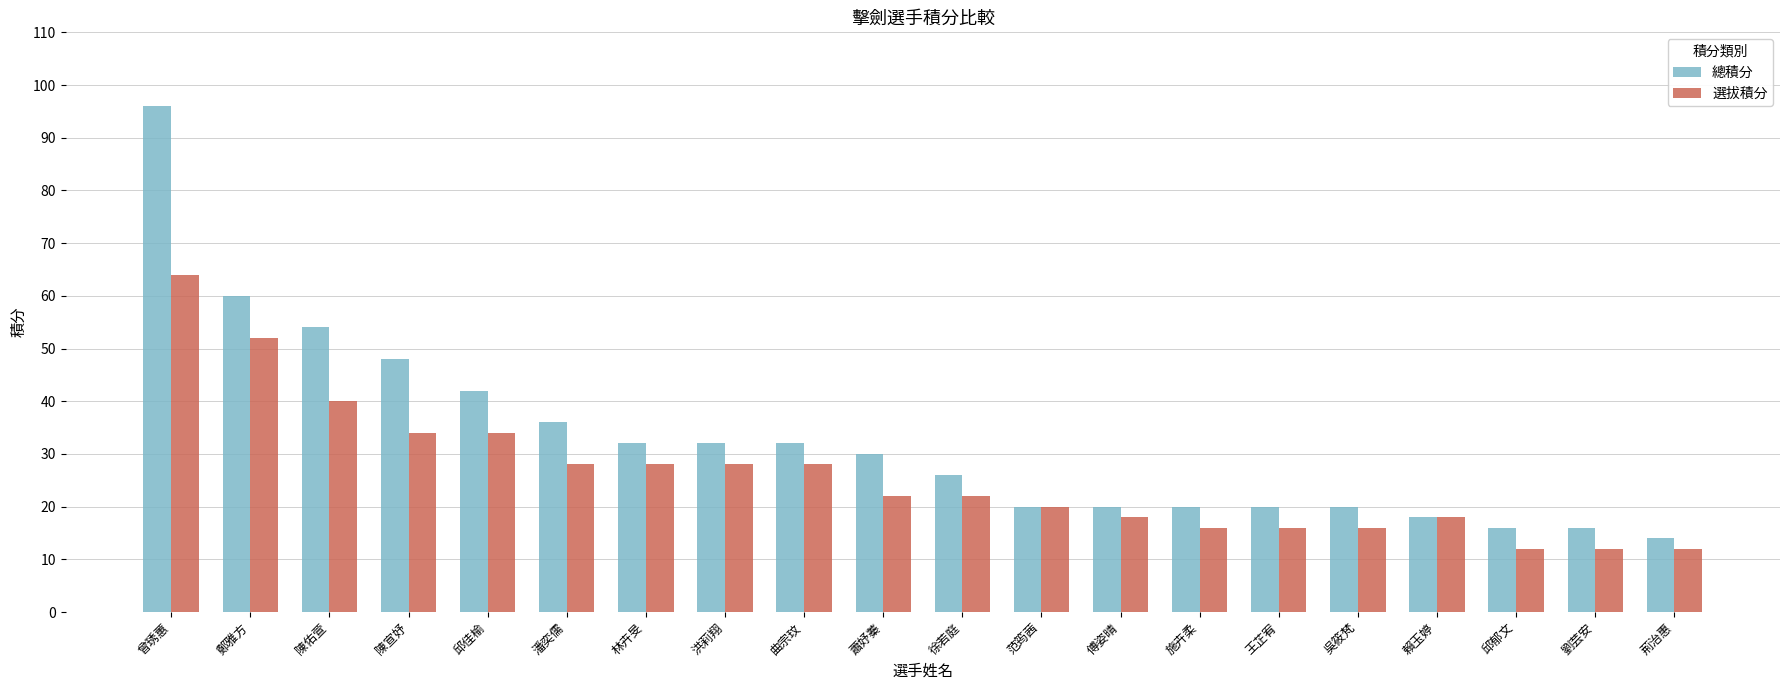

The 總積分 series shows 14 at 荊治惠. True or false?

True